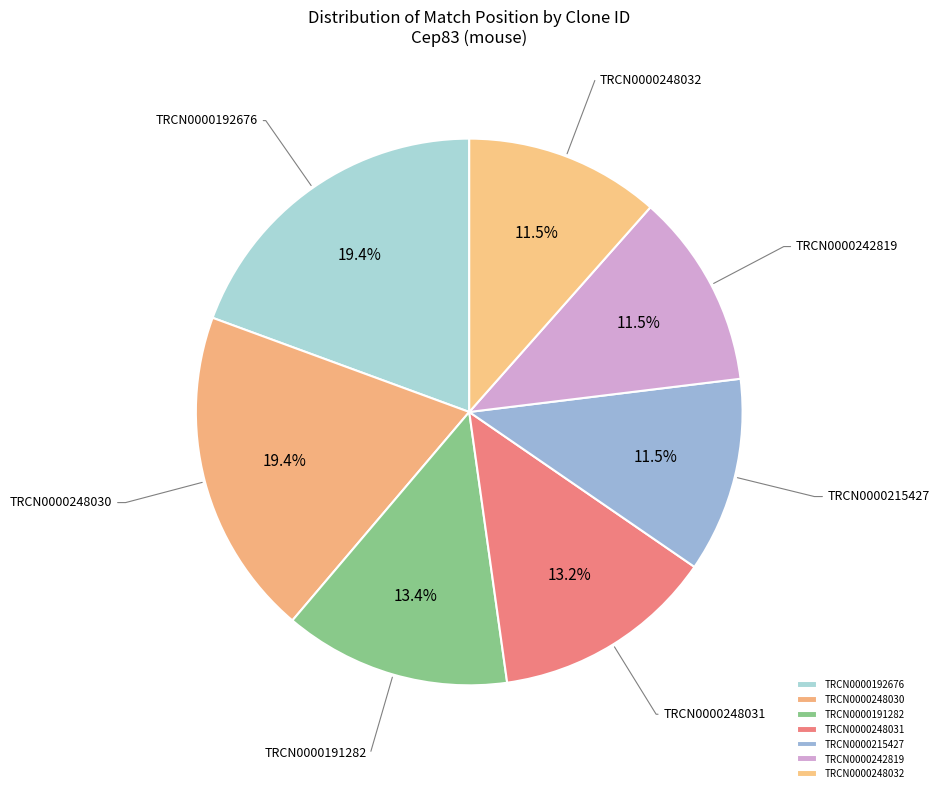

Is there a majority slice in this chart?

No